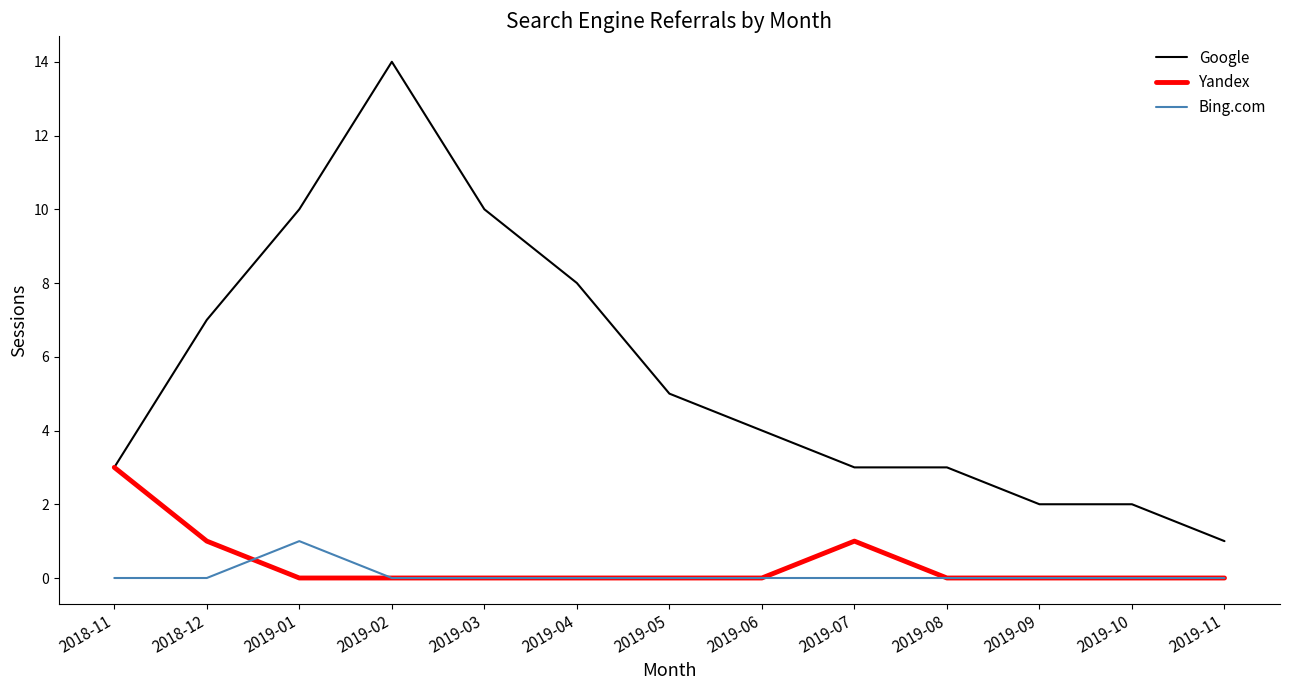

Which category has the highest value in the Yandex series?

2018-11